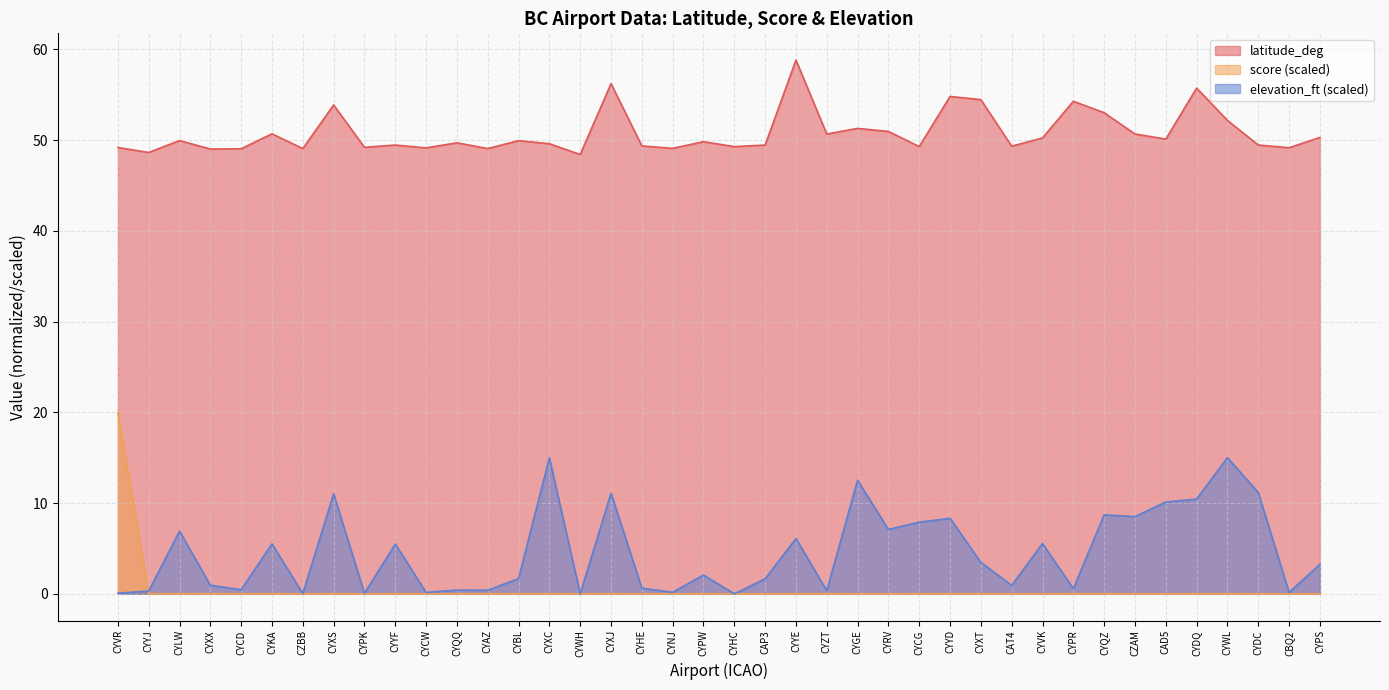

How many interior local valleys does the elevation_ft series have?

14